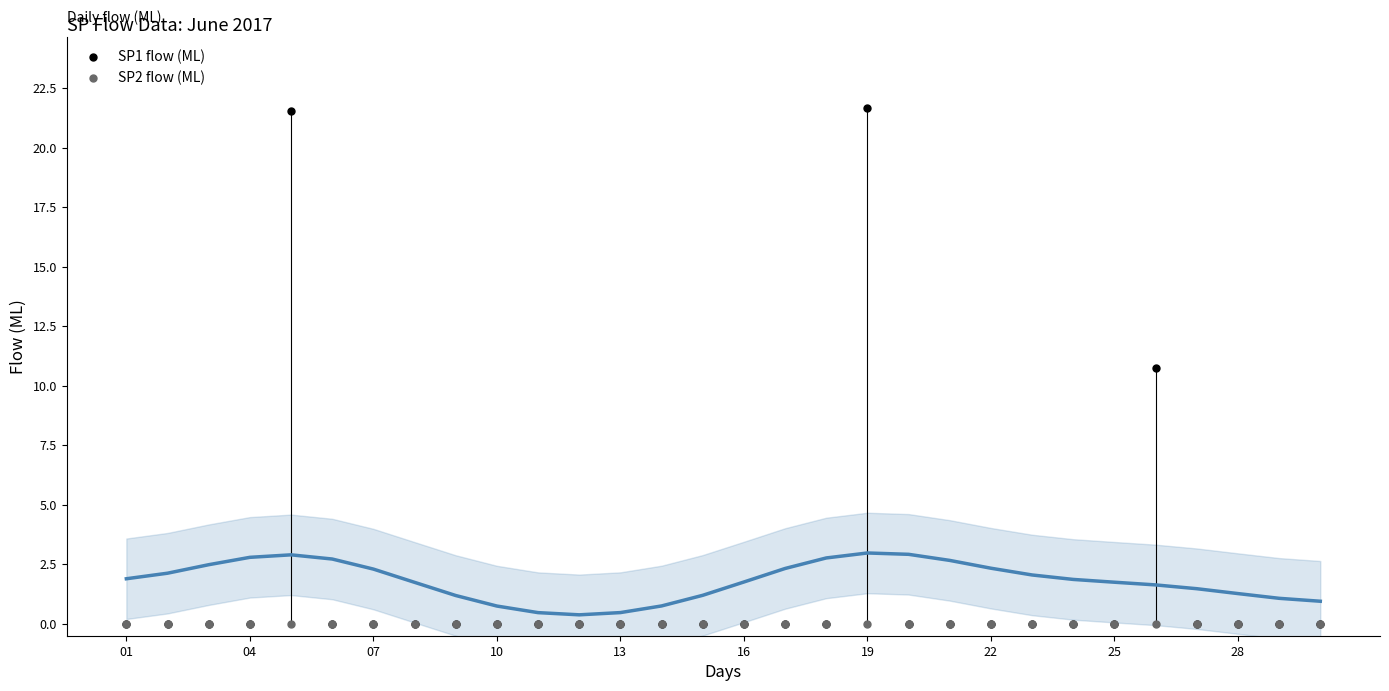

Which series contains the highest Y value?

SP1 flow (ML)